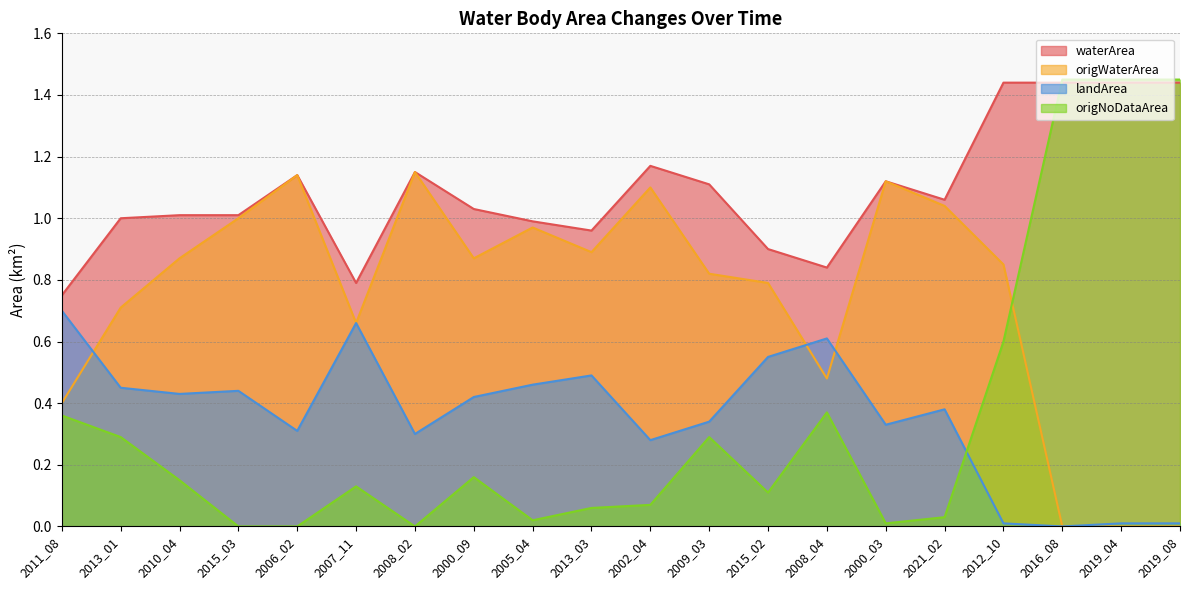

True or false: landArea has a value of 0.7 at 2013_03.

False